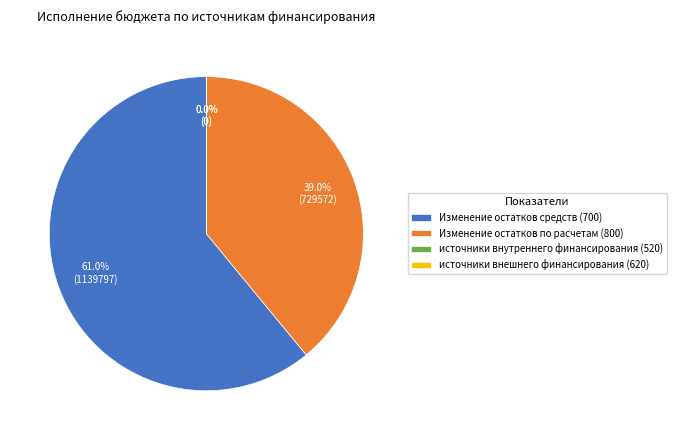

Do источники внутреннего финансирования (520) and Изменение остатков по расчетам (800) together represent more than half of the pie?

No